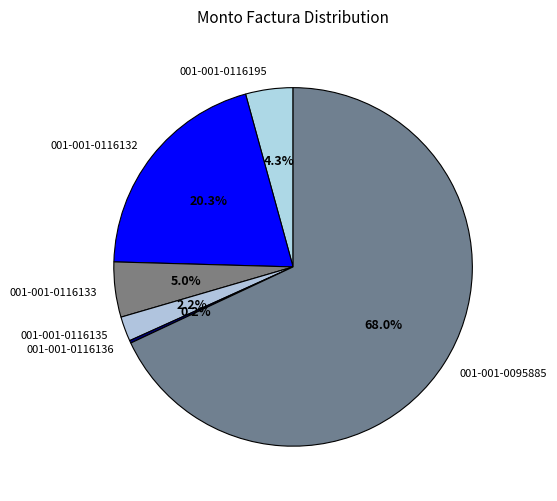

What percentage is the 001-001-0116133 slice, to the nearest percent?

5%